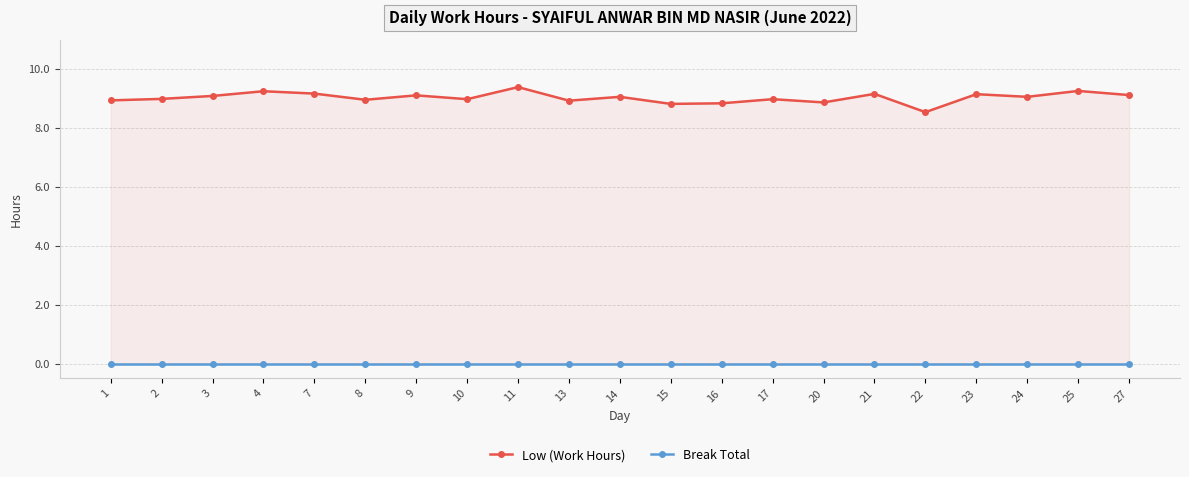

List the series in order of their overall mean, highest first.

Low (Work Hours), Break Total